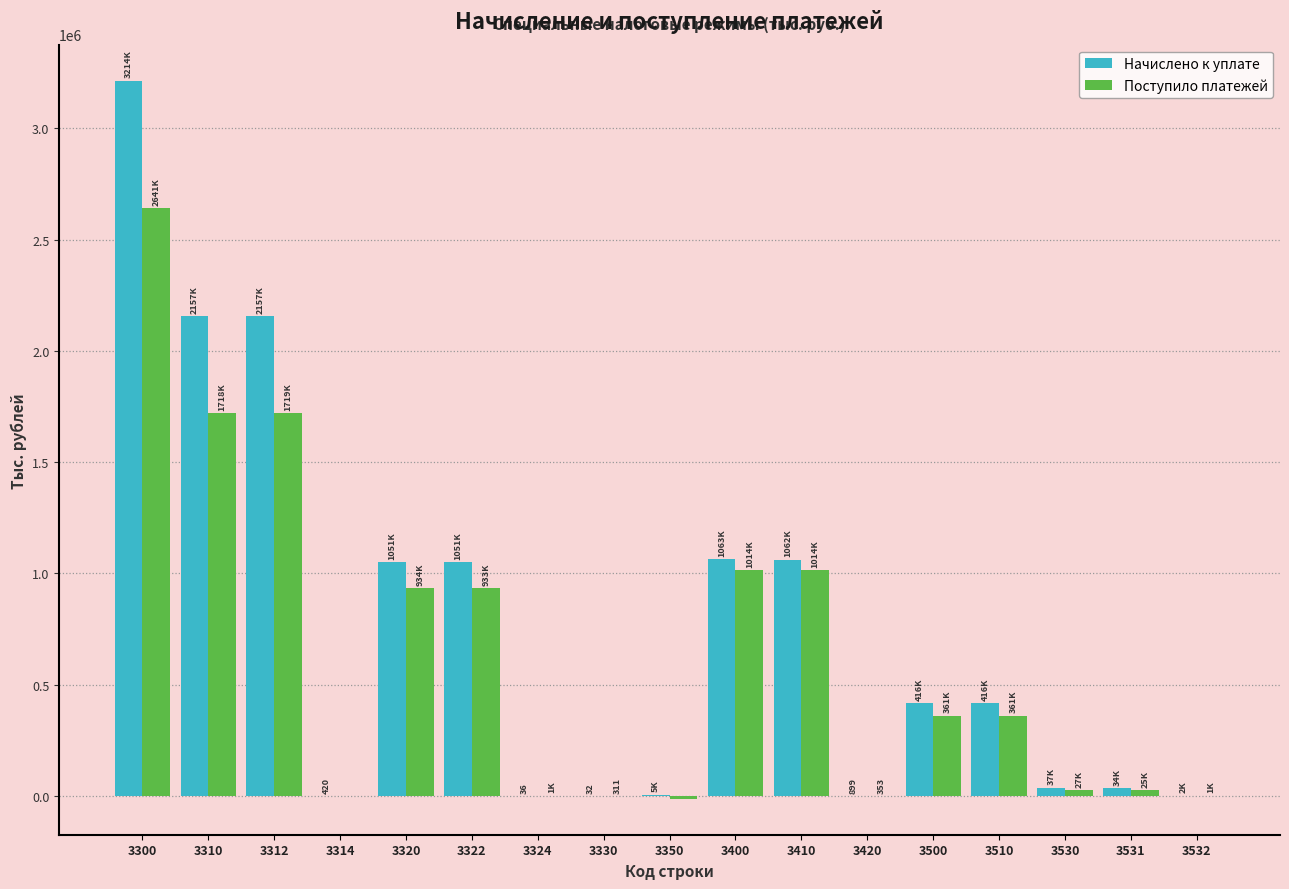

Which series changed the most between 3312 and 3532?

Начислено к уплате